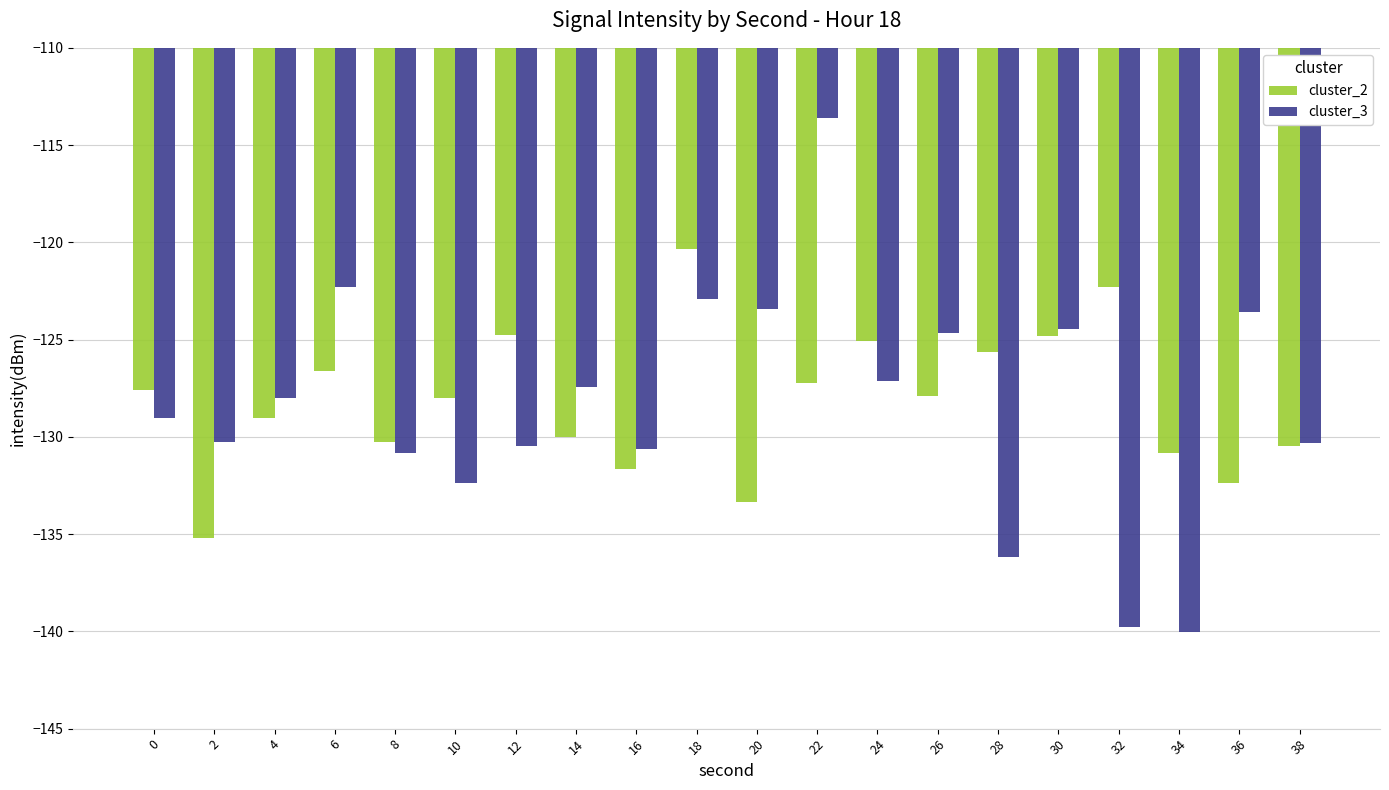

What is the total value across all series at 28?

-261.8